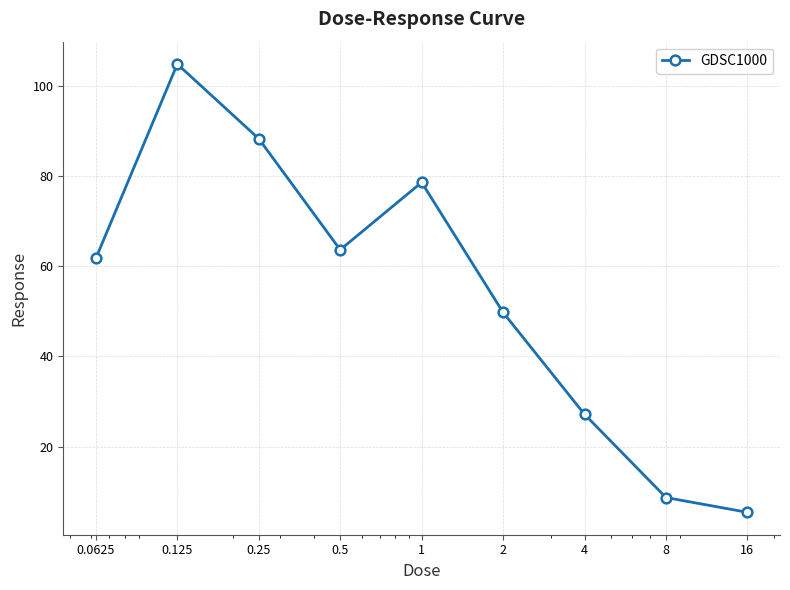

Count the number of values greater than 61.

5